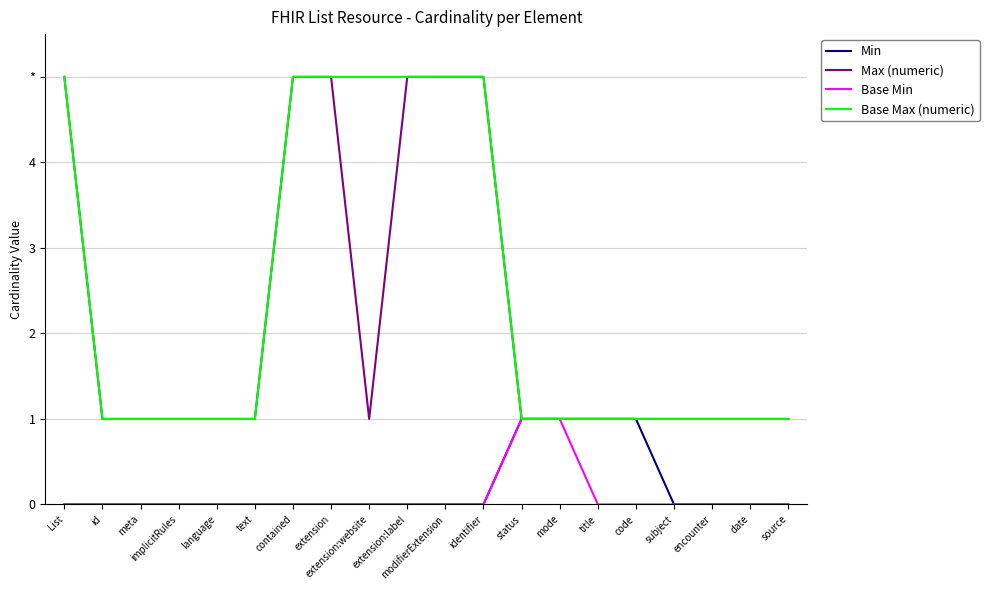

Rank the series by their maximum value, from lowest to highest.

Min, Base Min, Max (numeric), Base Max (numeric)